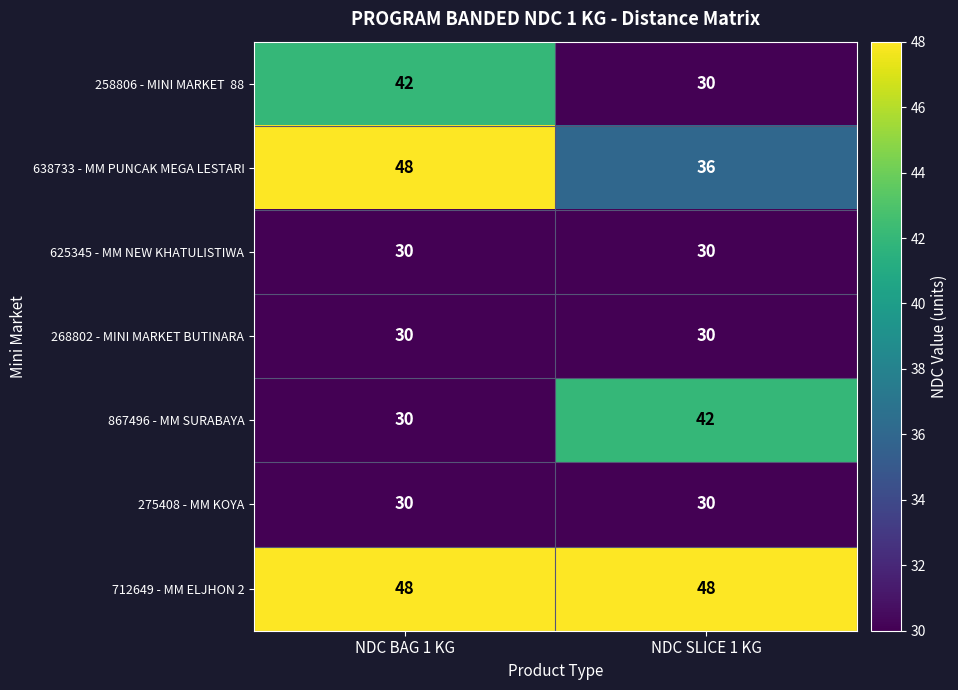

What is the spread (max minus min) of values at NDC SLICE 1 KG?

18